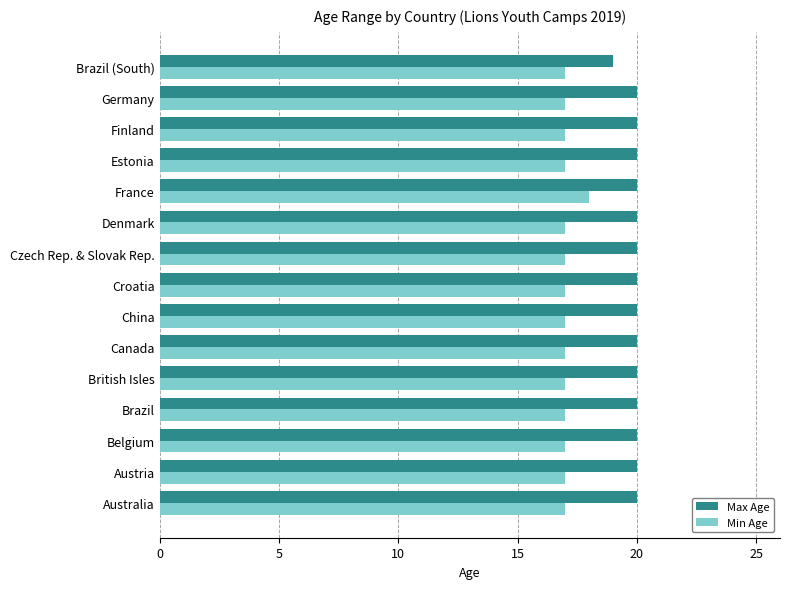

What is the maximum value for Max Age?

20